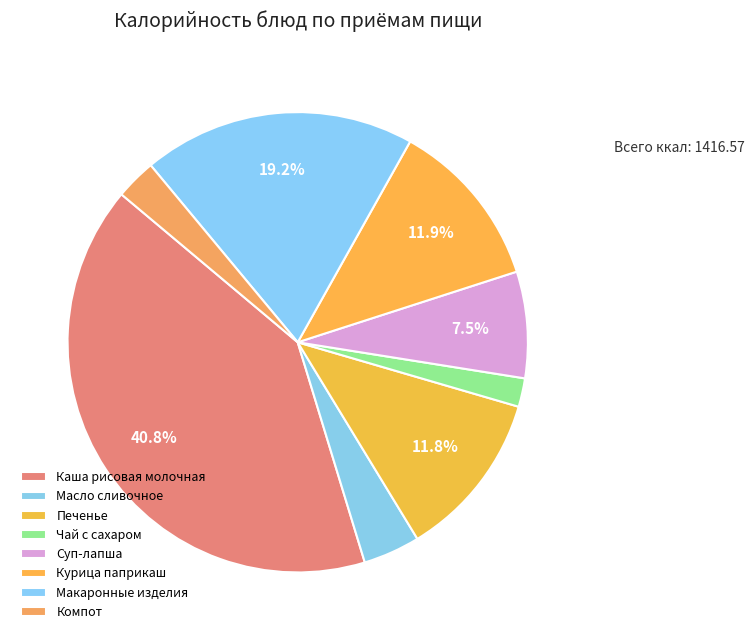

Count the number of slices in the pie.

8